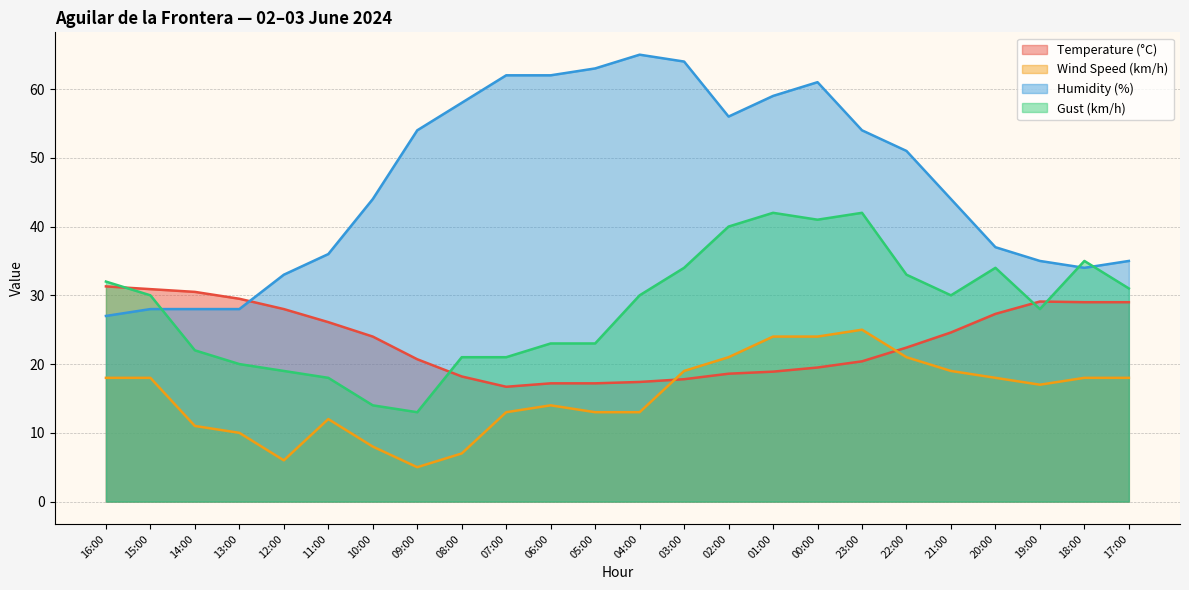

What is the total value across all series at 04:00?

125.4